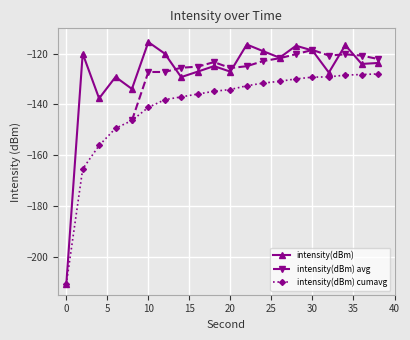

List the labels in order of value, largest first.

10, 22, 34, 28, 30, 24, 2, 12, 26, 38, 36, 18, 20, 16, 32, 6, 14, 8, 4, 0